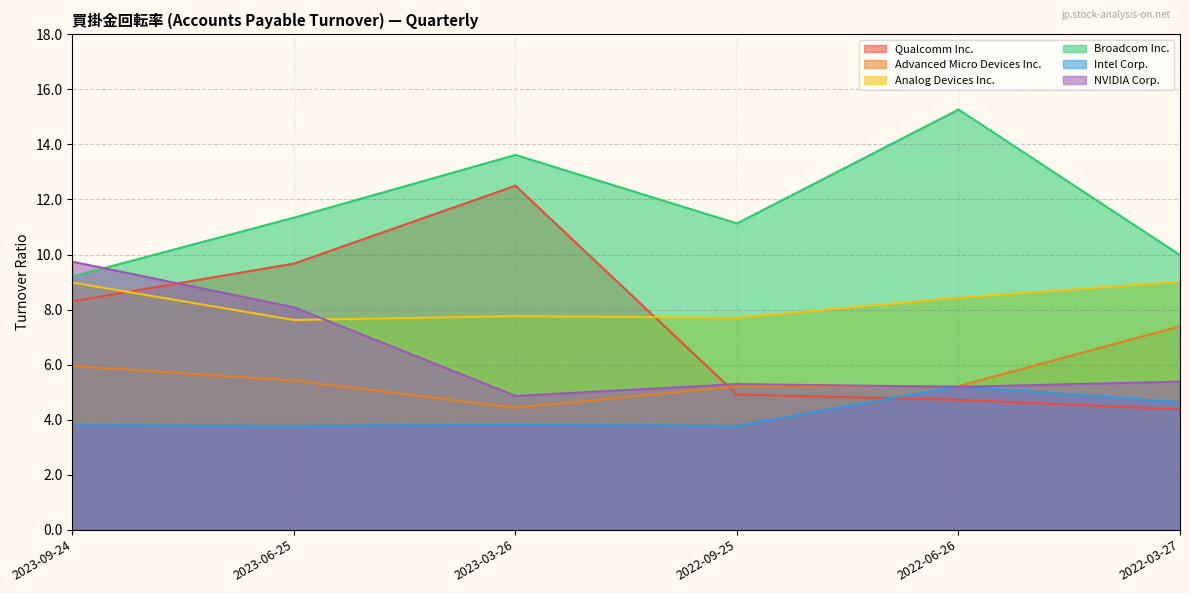

Where is Advanced Micro Devices Inc. nearest to the value 5?

2022-09-25